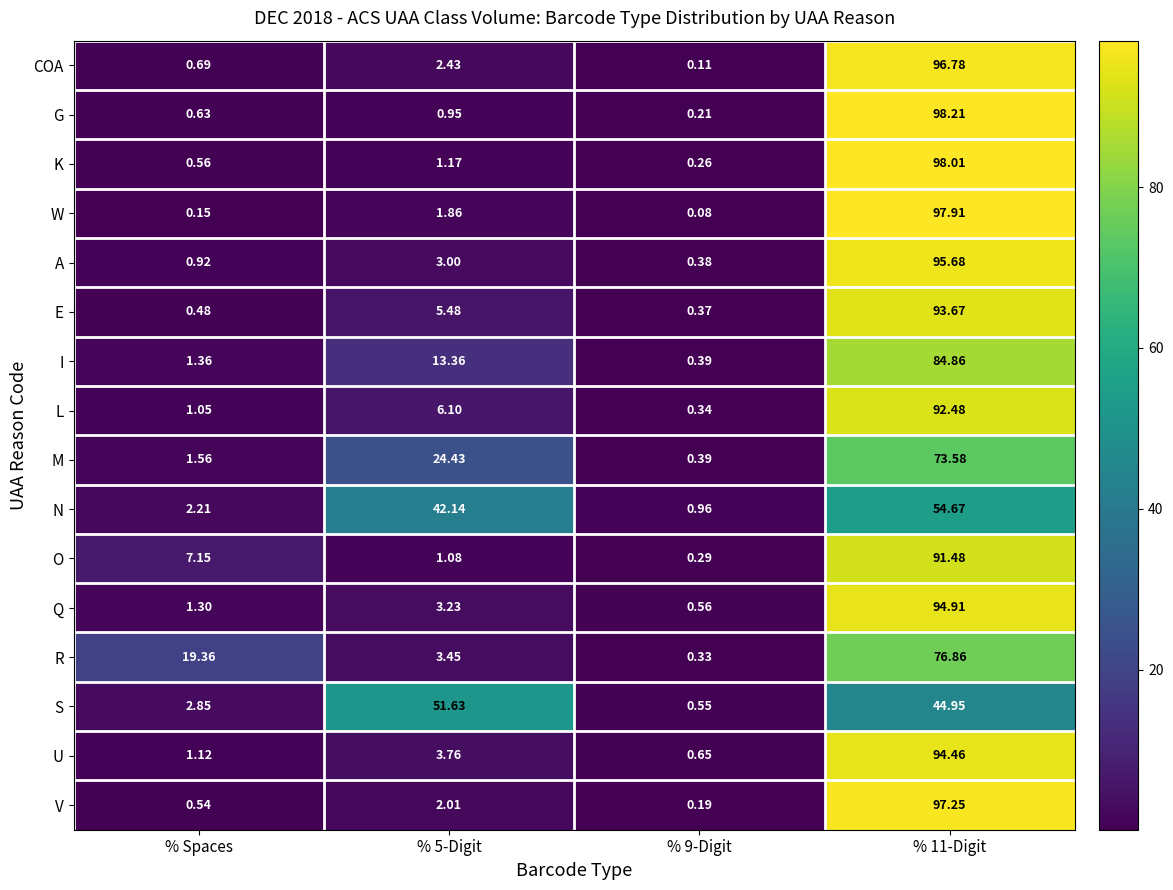

What is the maximum value shown in the chart?

98.2